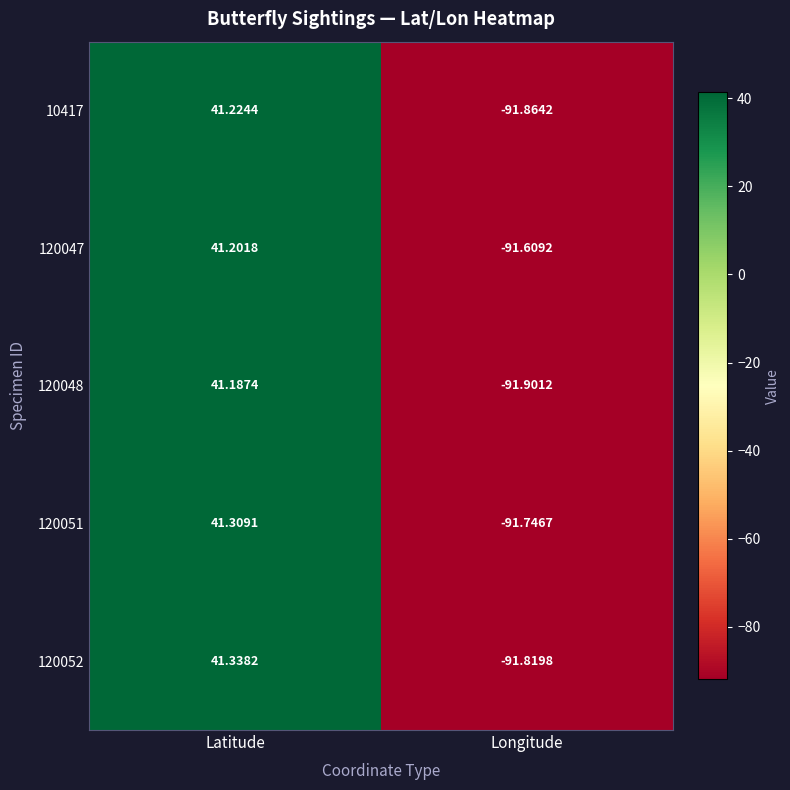

Is the value of 10417 at Longitude greater than the value of 120048 at Longitude?

Yes